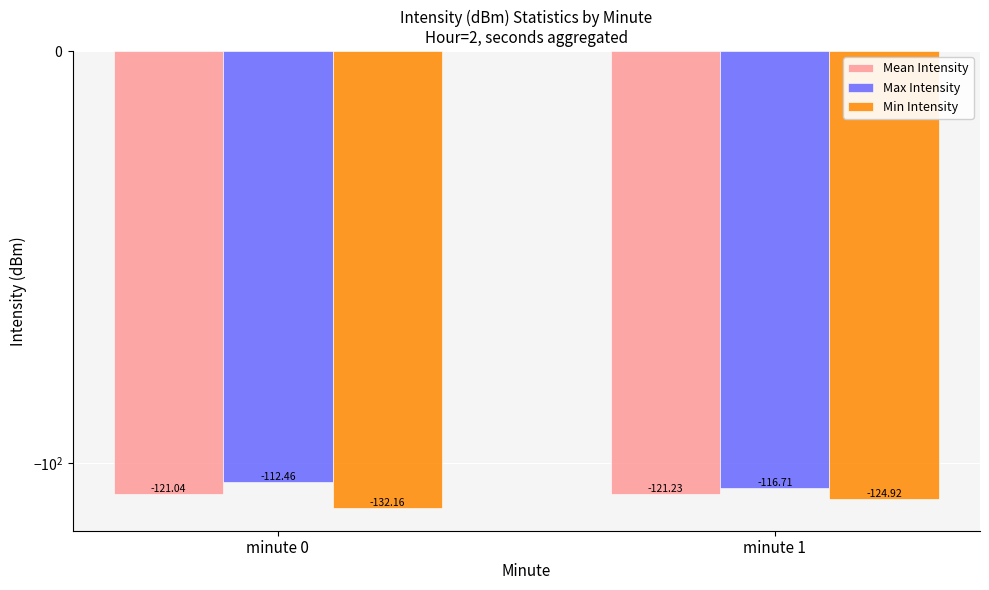

How many bars are there in total?

6